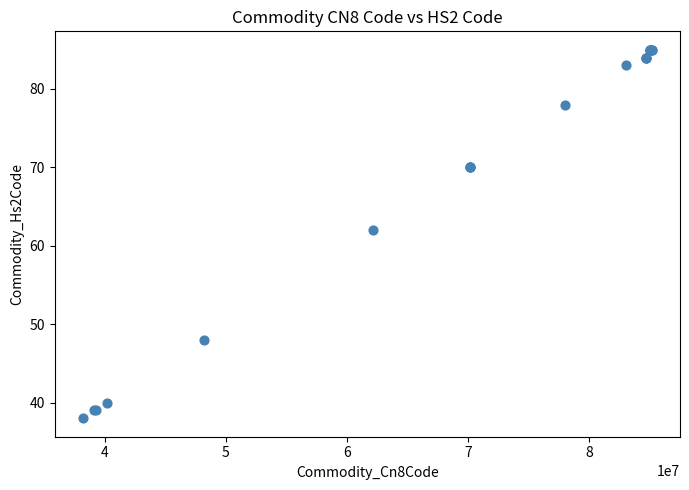

What Y value in the scatter plot is closest to 61?

62